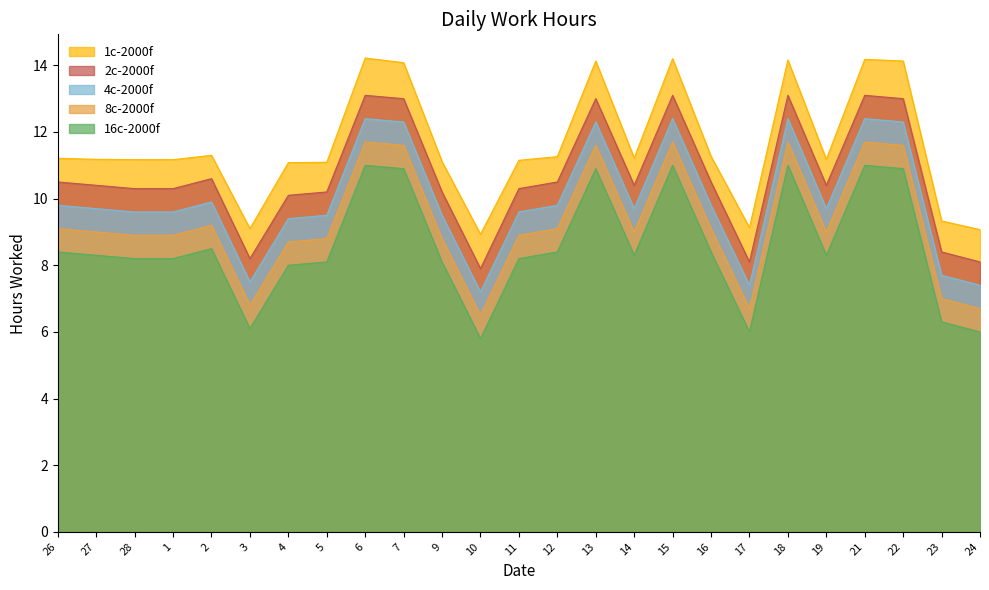

How many interior local peaks does the 1c-2000f series have?

6